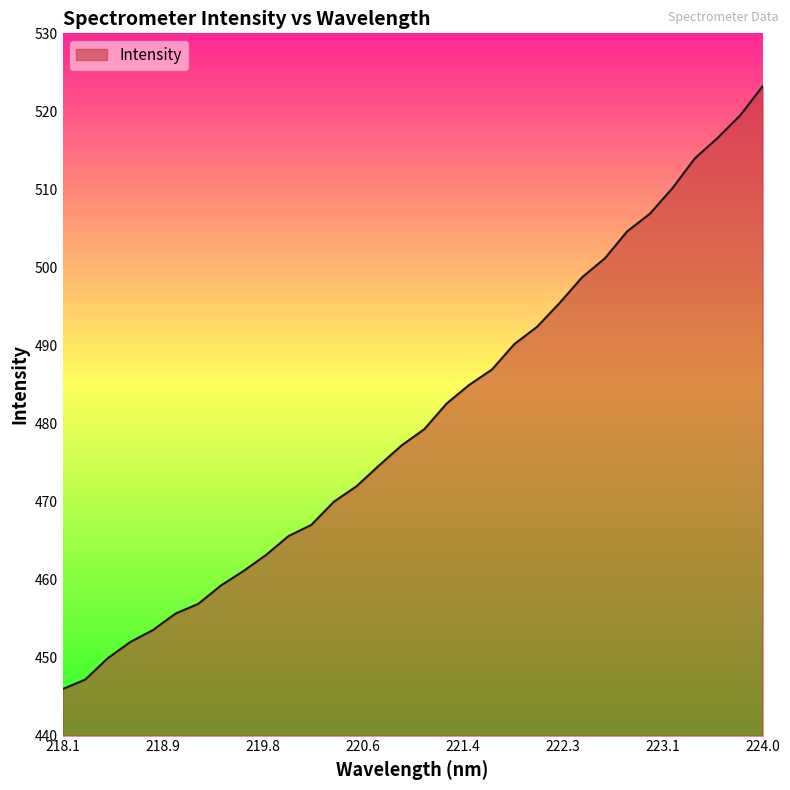

What is the difference between the maximum and minimum values?

77.2